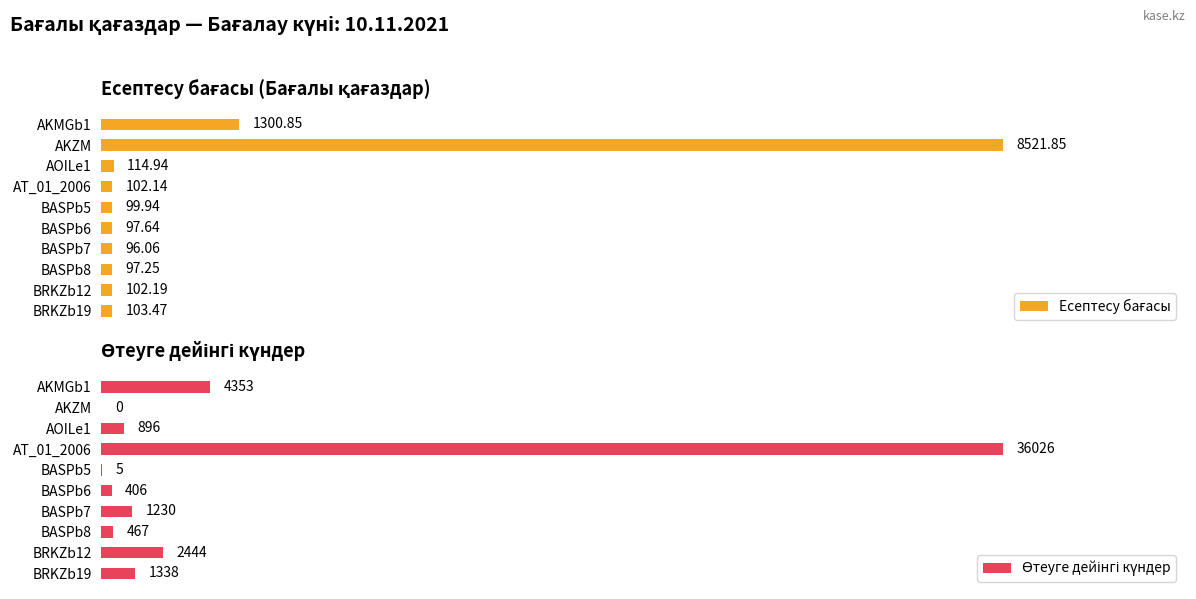

The value of Өтеуге дейінгі күндер at AKZM is -62.4. True or false?

False